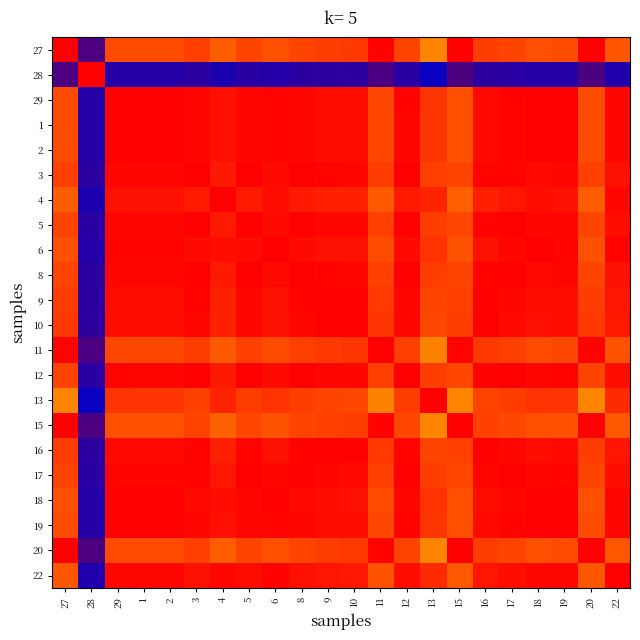

Reading left to right, extract all data points from this chart.

27: 27=1.0	28=0.0	29=0.9	1=0.9	2=0.9	3=0.9	4=0.9	5=0.9	6=0.9	8=0.9	9=0.9	10=0.9	11=1.0	12=0.9	13=0.9	15=1.0	16=0.9	17=0.9	18=0.9	19=0.9	20=1.0	22=0.9
28: 27=0.0	28=1.0	29=0.1	1=0.1	2=0.1	3=0.1	4=0.1	5=0.1	6=0.1	8=0.1	9=0.1	10=0.1	11=0.0	12=0.1	13=0.1	15=0.0	16=0.1	17=0.1	18=0.1	19=0.1	20=0.0	22=0.1
29: 27=0.9	28=0.1	29=1.0	1=1.0	2=1.0	3=1.0	4=1.0	5=1.0	6=1.0	8=1.0	9=1.0	10=1.0	11=0.9	12=1.0	13=0.9	15=0.9	16=1.0	17=1.0	18=1.0	19=1.0	20=0.9	22=1.0
1: 27=0.9	28=0.1	29=1.0	1=1.0	2=1.0	3=1.0	4=1.0	5=1.0	6=1.0	8=1.0	9=1.0	10=1.0	11=0.9	12=1.0	13=0.9	15=0.9	16=1.0	17=1.0	18=1.0	19=1.0	20=0.9	22=1.0
2: 27=0.9	28=0.1	29=1.0	1=1.0	2=1.0	3=1.0	4=1.0	5=1.0	6=1.0	8=1.0	9=1.0	10=1.0	11=0.9	12=1.0	13=0.9	15=0.9	16=1.0	17=1.0	18=1.0	19=1.0	20=0.9	22=1.0
3: 27=0.9	28=0.1	29=1.0	1=1.0	2=1.0	3=1.0	4=1.0	5=1.0	6=1.0	8=1.0	9=1.0	10=1.0	11=0.9	12=1.0	13=0.9	15=0.9	16=1.0	17=1.0	18=1.0	19=1.0	20=0.9	22=1.0
4: 27=0.9	28=0.1	29=1.0	1=1.0	2=1.0	3=1.0	4=1.0	5=1.0	6=1.0	8=1.0	9=1.0	10=1.0	11=0.9	12=1.0	13=1.0	15=0.9	16=1.0	17=1.0	18=1.0	19=1.0	20=0.9	22=1.0
5: 27=0.9	28=0.1	29=1.0	1=1.0	2=1.0	3=1.0	4=1.0	5=1.0	6=1.0	8=1.0	9=1.0	10=1.0	11=0.9	12=1.0	13=0.9	15=0.9	16=1.0	17=1.0	18=1.0	19=1.0	20=0.9	22=1.0
6: 27=0.9	28=0.1	29=1.0	1=1.0	2=1.0	3=1.0	4=1.0	5=1.0	6=1.0	8=1.0	9=1.0	10=1.0	11=0.9	12=1.0	13=0.9	15=0.9	16=1.0	17=1.0	18=1.0	19=1.0	20=0.9	22=1.0
8: 27=0.9	28=0.1	29=1.0	1=1.0	2=1.0	3=1.0	4=1.0	5=1.0	6=1.0	8=1.0	9=1.0	10=1.0	11=0.9	12=1.0	13=0.9	15=0.9	16=1.0	17=1.0	18=1.0	19=1.0	20=0.9	22=1.0
9: 27=0.9	28=0.1	29=1.0	1=1.0	2=1.0	3=1.0	4=1.0	5=1.0	6=1.0	8=1.0	9=1.0	10=1.0	11=0.9	12=1.0	13=0.9	15=0.9	16=1.0	17=1.0	18=1.0	19=1.0	20=0.9	22=1.0
10: 27=0.9	28=0.1	29=1.0	1=1.0	2=1.0	3=1.0	4=1.0	5=1.0	6=1.0	8=1.0	9=1.0	10=1.0	11=0.9	12=1.0	13=0.9	15=0.9	16=1.0	17=1.0	18=1.0	19=1.0	20=0.9	22=1.0
11: 27=1.0	28=0.0	29=0.9	1=0.9	2=0.9	3=0.9	4=0.9	5=0.9	6=0.9	8=0.9	9=0.9	10=0.9	11=1.0	12=0.9	13=0.9	15=1.0	16=0.9	17=0.9	18=0.9	19=0.9	20=1.0	22=0.9
12: 27=0.9	28=0.1	29=1.0	1=1.0	2=1.0	3=1.0	4=1.0	5=1.0	6=1.0	8=1.0	9=1.0	10=1.0	11=0.9	12=1.0	13=0.9	15=0.9	16=1.0	17=1.0	18=1.0	19=1.0	20=0.9	22=1.0
13: 27=0.9	28=0.1	29=0.9	1=0.9	2=0.9	3=0.9	4=1.0	5=0.9	6=0.9	8=0.9	9=0.9	10=0.9	11=0.9	12=0.9	13=1.0	15=0.9	16=0.9	17=0.9	18=0.9	19=0.9	20=0.9	22=0.9
15: 27=1.0	28=0.0	29=0.9	1=0.9	2=0.9	3=0.9	4=0.9	5=0.9	6=0.9	8=0.9	9=0.9	10=0.9	11=1.0	12=0.9	13=0.9	15=1.0	16=0.9	17=0.9	18=0.9	19=0.9	20=1.0	22=0.9
16: 27=0.9	28=0.1	29=1.0	1=1.0	2=1.0	3=1.0	4=1.0	5=1.0	6=1.0	8=1.0	9=1.0	10=1.0	11=0.9	12=1.0	13=0.9	15=0.9	16=1.0	17=1.0	18=1.0	19=1.0	20=0.9	22=1.0
17: 27=0.9	28=0.1	29=1.0	1=1.0	2=1.0	3=1.0	4=1.0	5=1.0	6=1.0	8=1.0	9=1.0	10=1.0	11=0.9	12=1.0	13=0.9	15=0.9	16=1.0	17=1.0	18=1.0	19=1.0	20=0.9	22=1.0
18: 27=0.9	28=0.1	29=1.0	1=1.0	2=1.0	3=1.0	4=1.0	5=1.0	6=1.0	8=1.0	9=1.0	10=1.0	11=0.9	12=1.0	13=0.9	15=0.9	16=1.0	17=1.0	18=1.0	19=1.0	20=0.9	22=1.0
19: 27=0.9	28=0.1	29=1.0	1=1.0	2=1.0	3=1.0	4=1.0	5=1.0	6=1.0	8=1.0	9=1.0	10=1.0	11=0.9	12=1.0	13=0.9	15=0.9	16=1.0	17=1.0	18=1.0	19=1.0	20=0.9	22=1.0
20: 27=1.0	28=0.0	29=0.9	1=0.9	2=0.9	3=0.9	4=0.9	5=0.9	6=0.9	8=0.9	9=0.9	10=0.9	11=1.0	12=0.9	13=0.9	15=1.0	16=0.9	17=0.9	18=0.9	19=0.9	20=1.0	22=0.9
22: 27=0.9	28=0.1	29=1.0	1=1.0	2=1.0	3=1.0	4=1.0	5=1.0	6=1.0	8=1.0	9=1.0	10=1.0	11=0.9	12=1.0	13=0.9	15=0.9	16=1.0	17=1.0	18=1.0	19=1.0	20=0.9	22=1.0